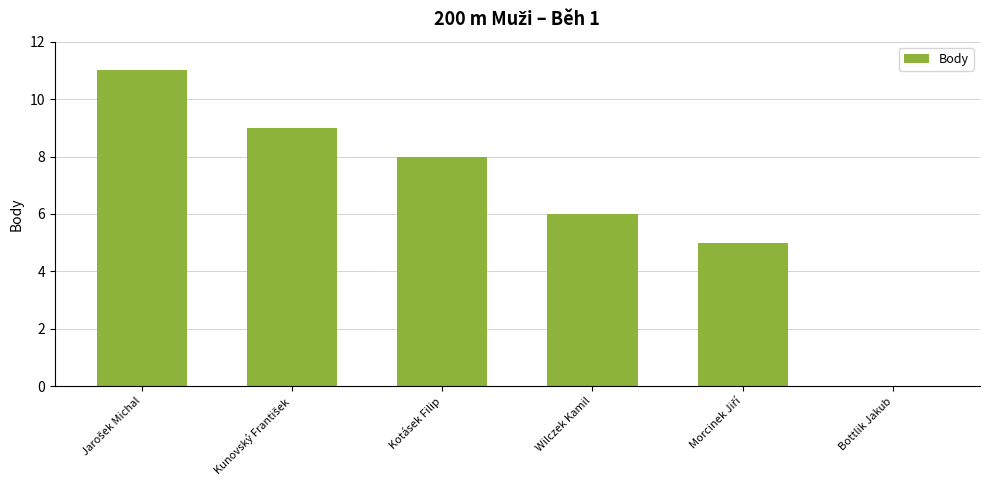

What is the sum of all values?

39